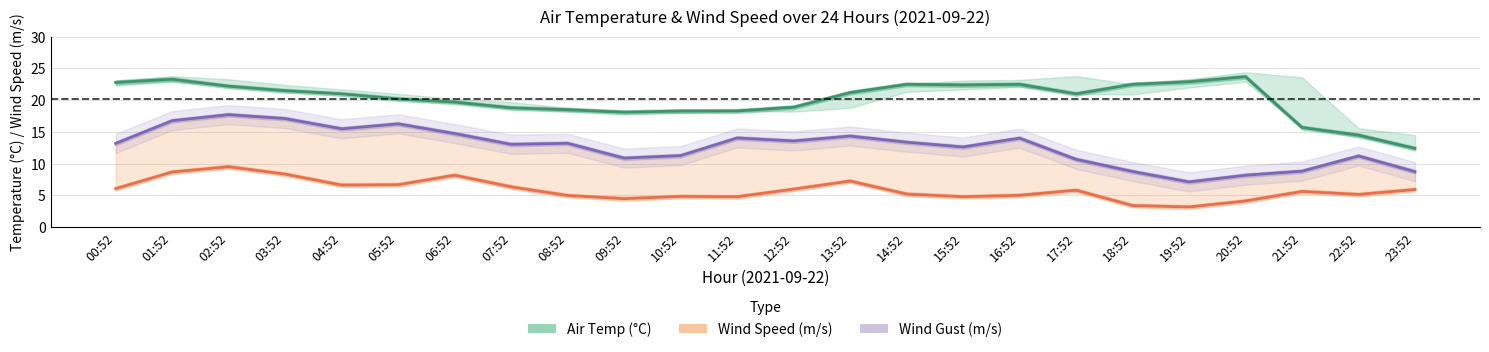

At 11:52, list the series in order from largest to smallest.

Air Temp (°C), Wind Gust (m/s), Wind Speed (m/s)